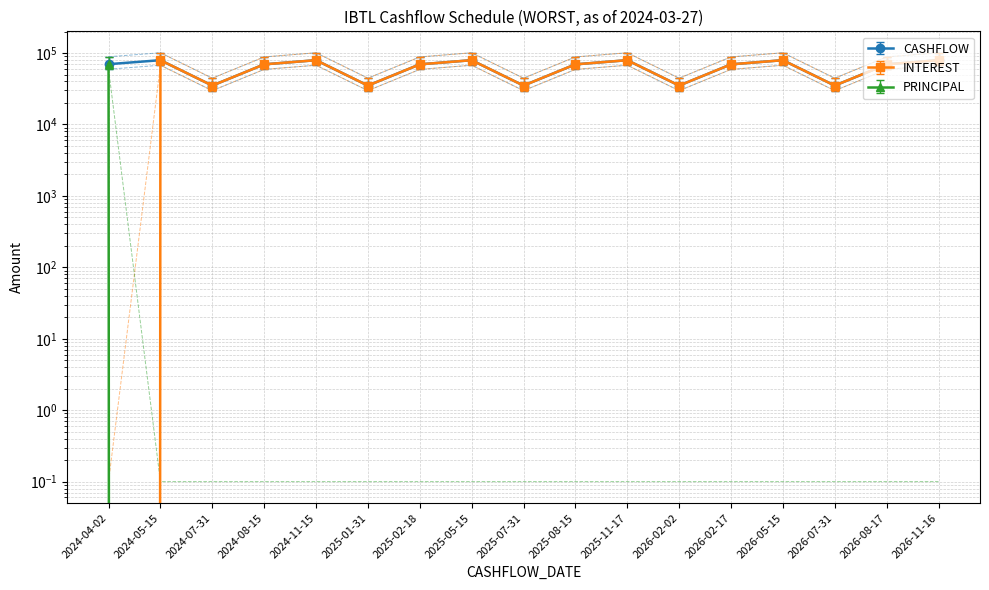

How many interior local peaks does the INTEREST series have?

5